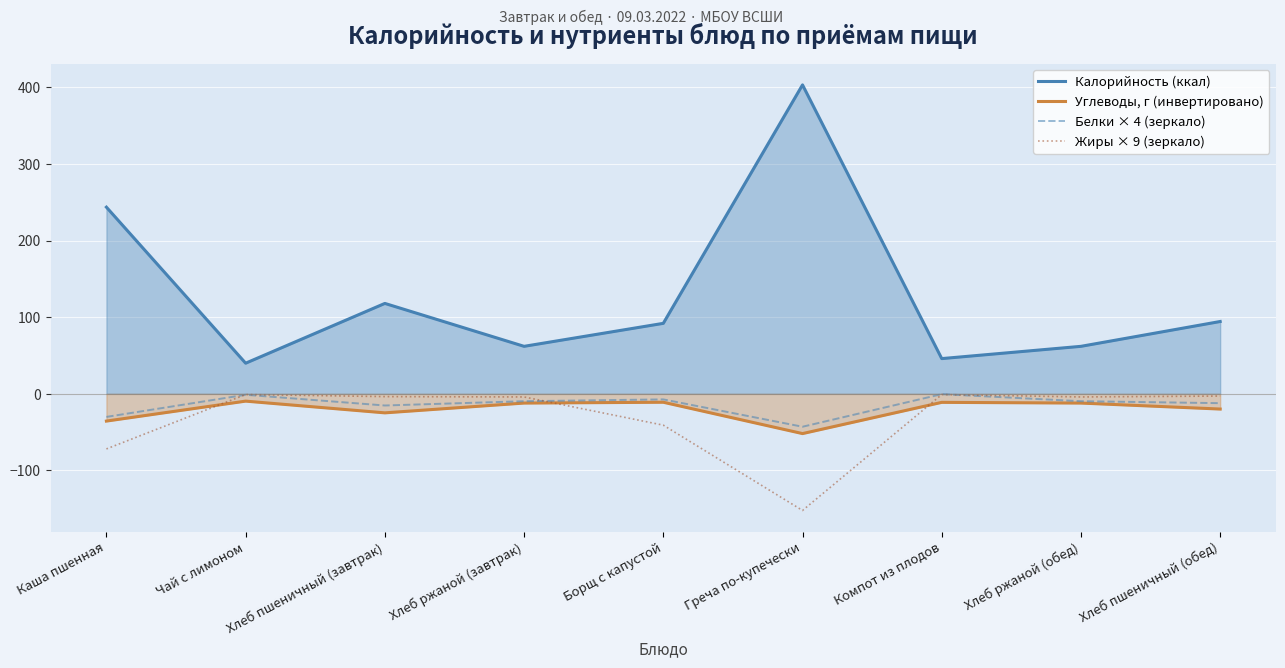

What position from the right is Хлеб пшеничный (обед)?

1